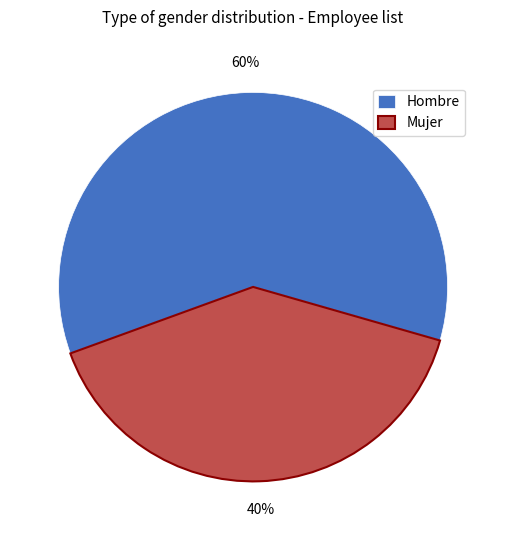

How many slices are in this pie chart?

2